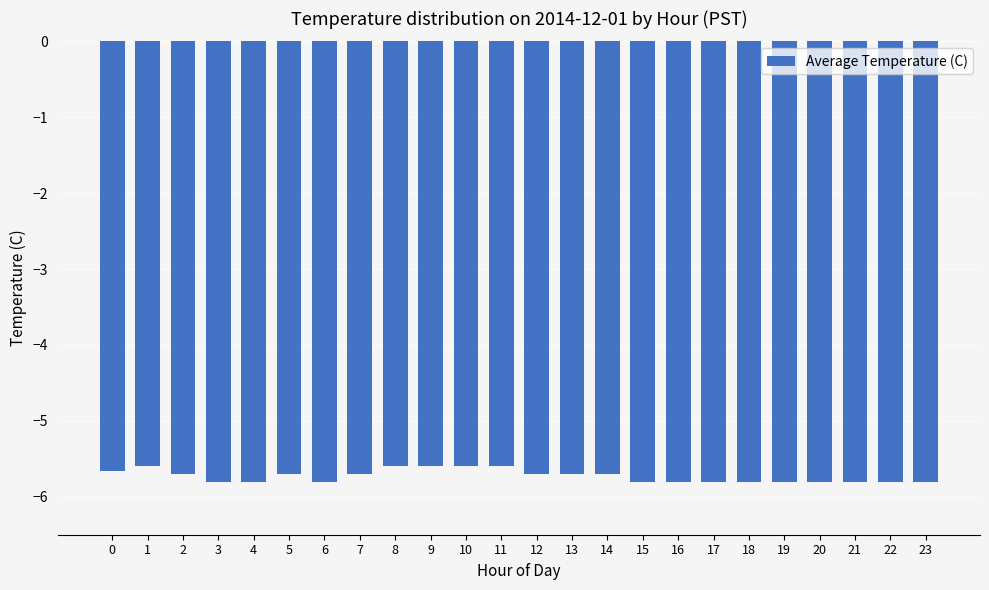

What is the difference between the values at 12 and 4?

0.1